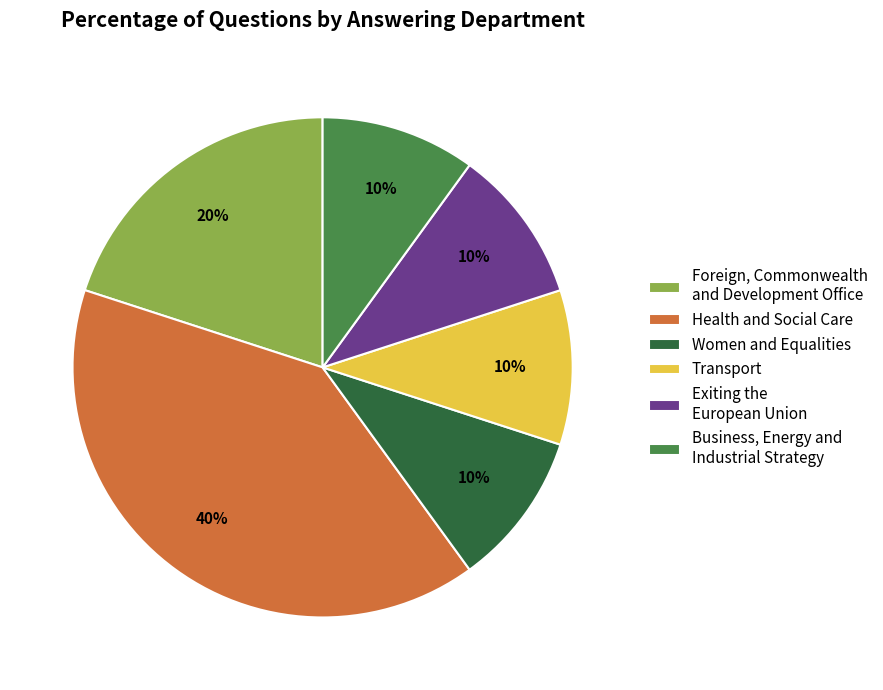

Which category has the biggest portion of the pie?

Health and Social Care